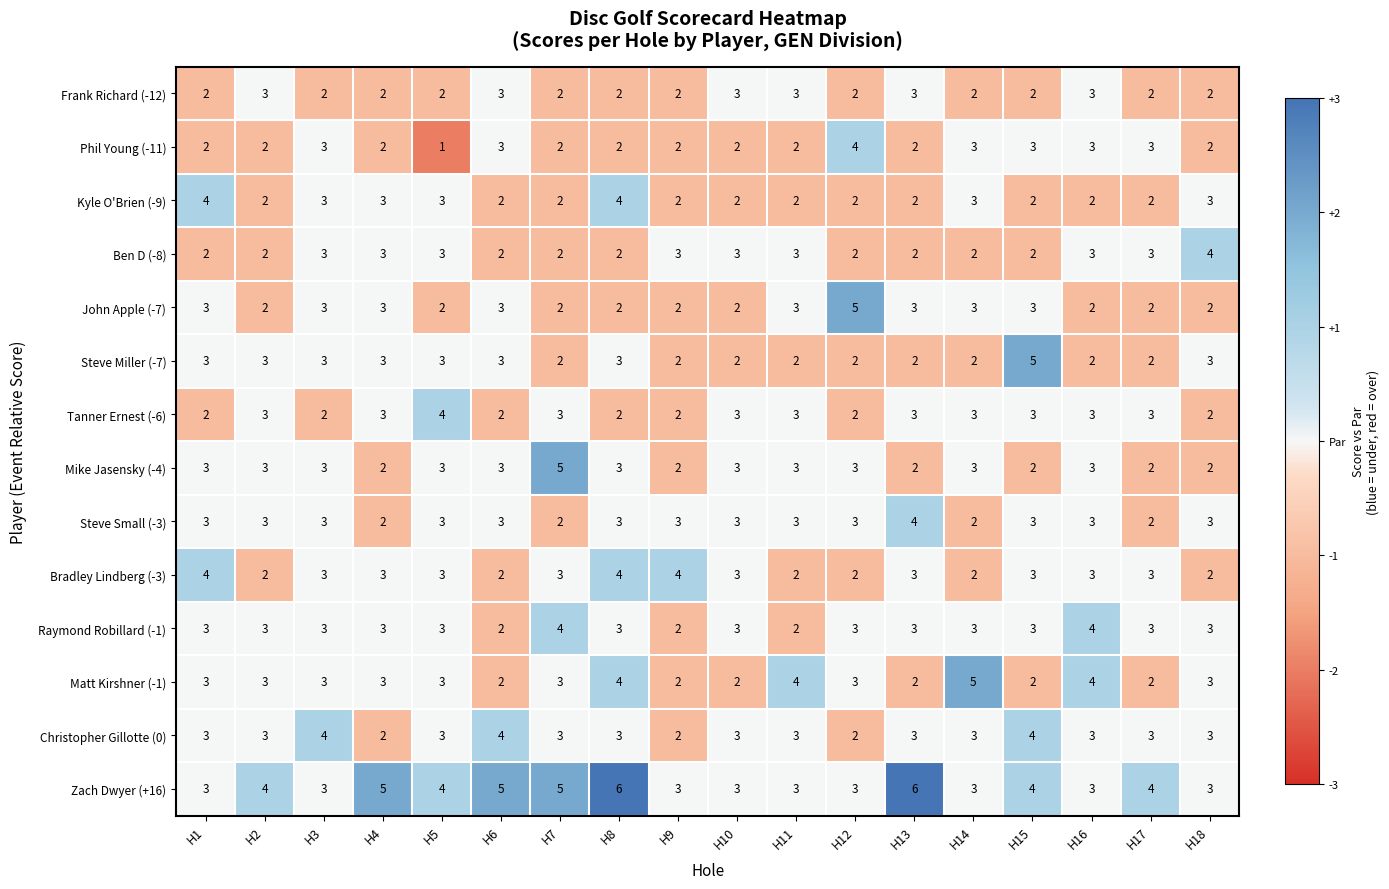

Is it true that Steve Miller (-7) equals 2 at H17?

True